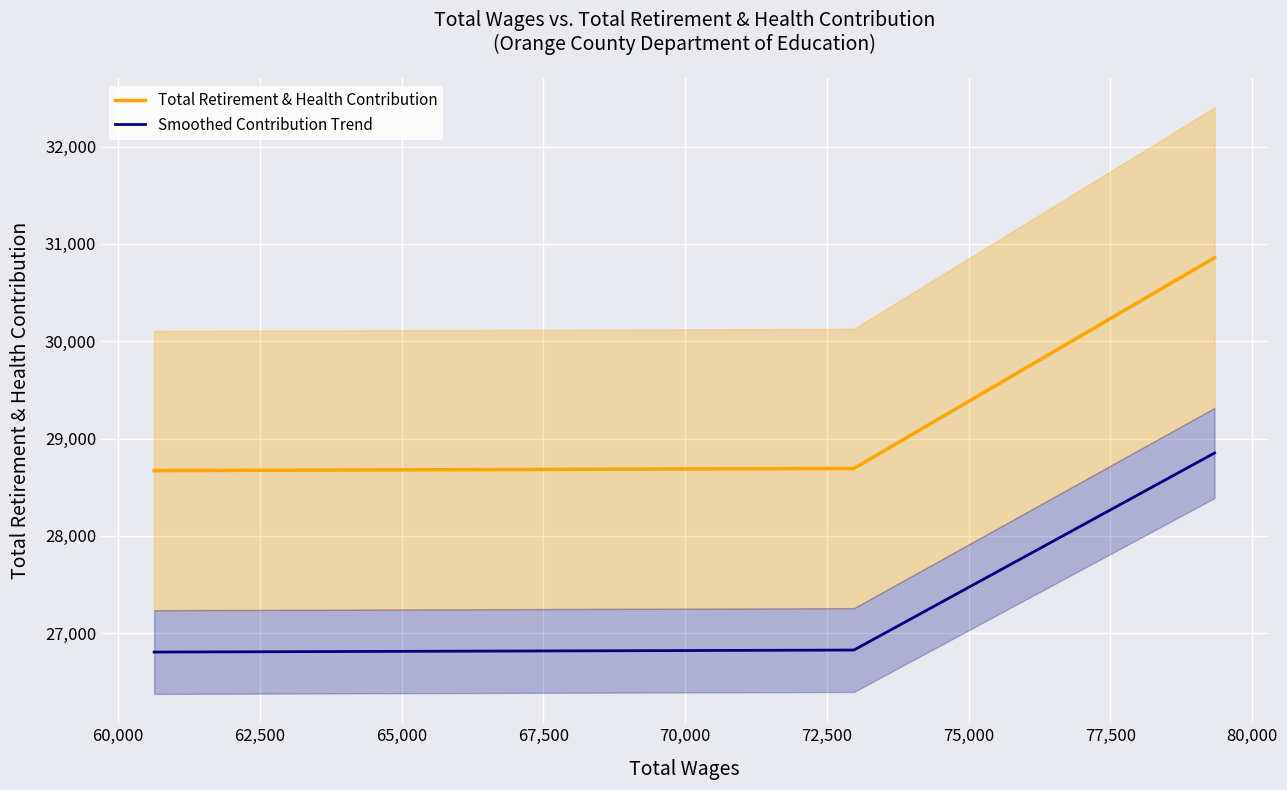

Reading left to right, transcribe all the data shown in this chart.

Total Retirement & Health Contribution: 28671.0	28693.0	30858.0
Smoothed Contribution Trend: 26807.4	26828.0	28852.2